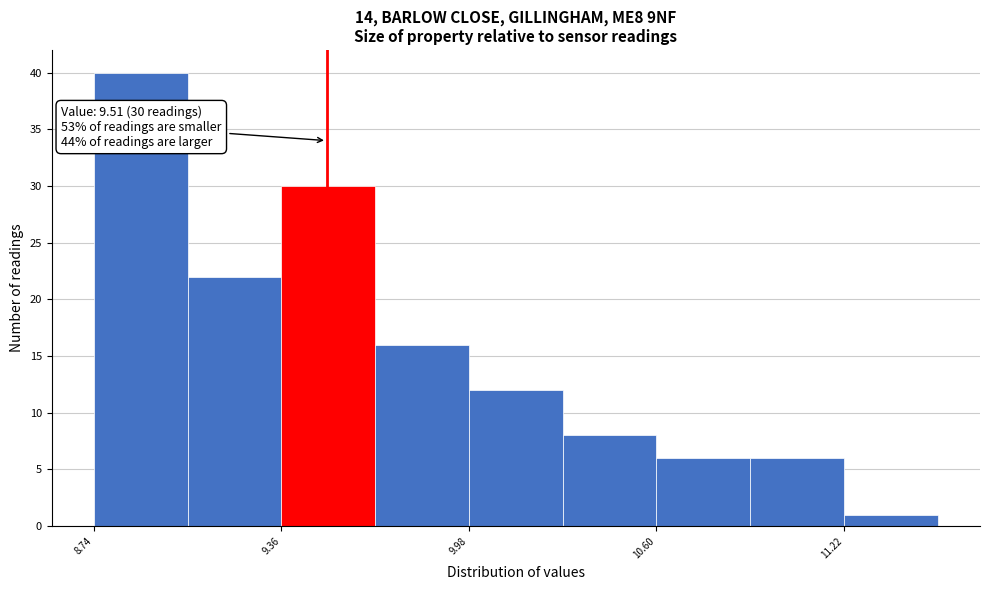

Read against the x-axis, roughly where is the centre of the tallest bar?

8.9